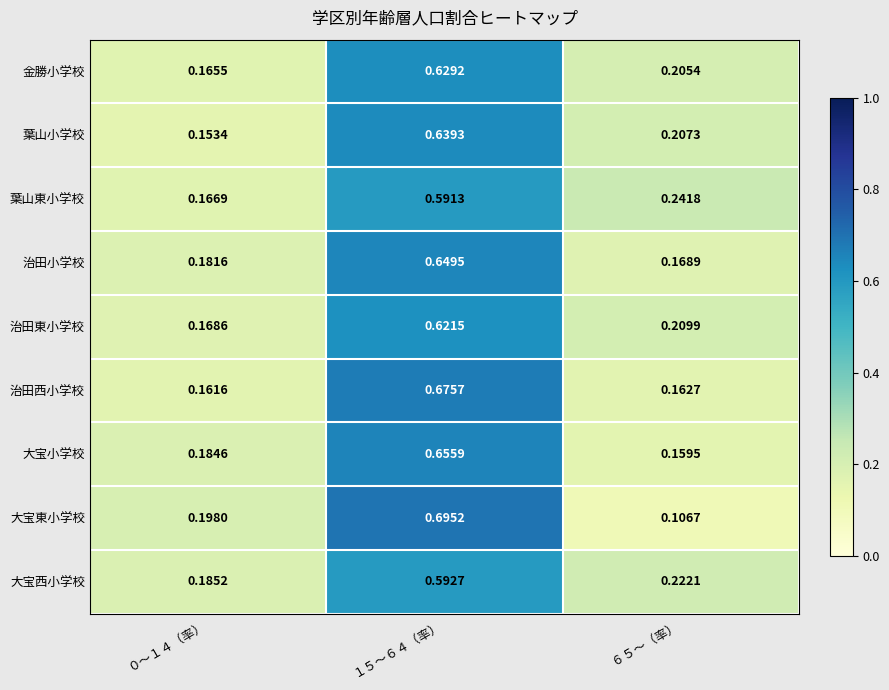

Is the value of 大宝西小学校 at ６５～（率） greater than the value of 治田西小学校 at １５～６４（率）?

No